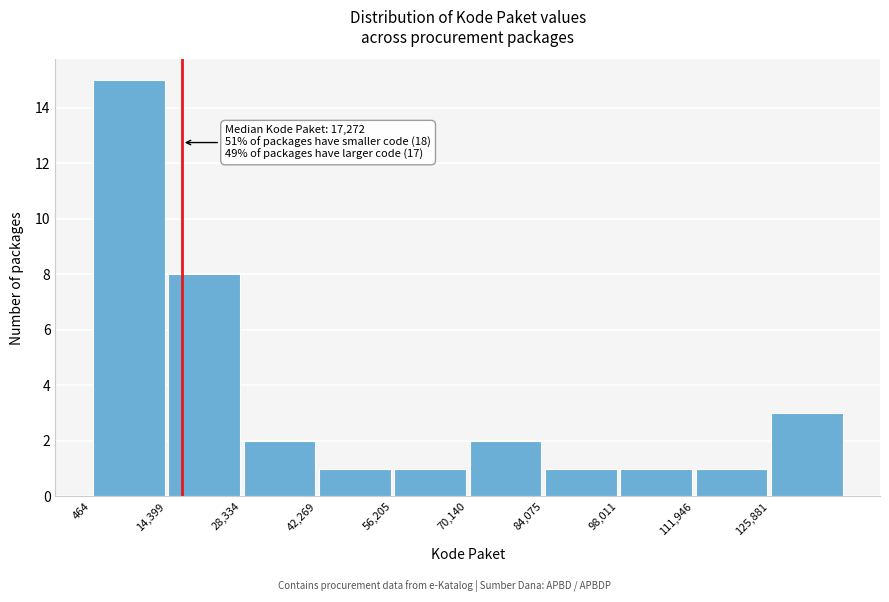

Which range on the x-axis has the tallest bar?

0 to 14000